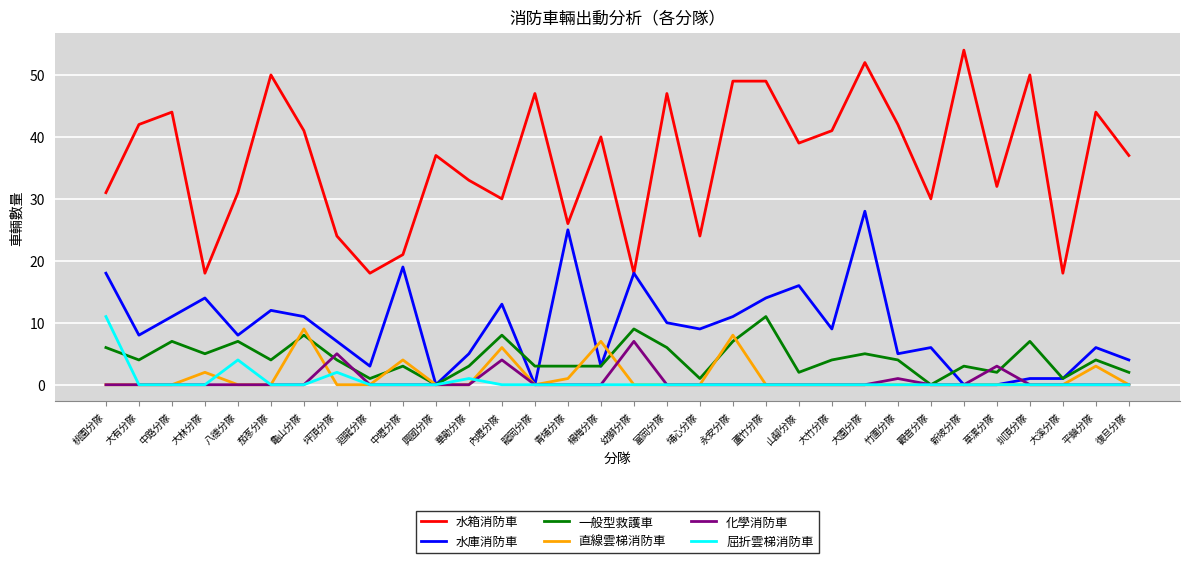

Is this an area chart (filled region under the line)?

No